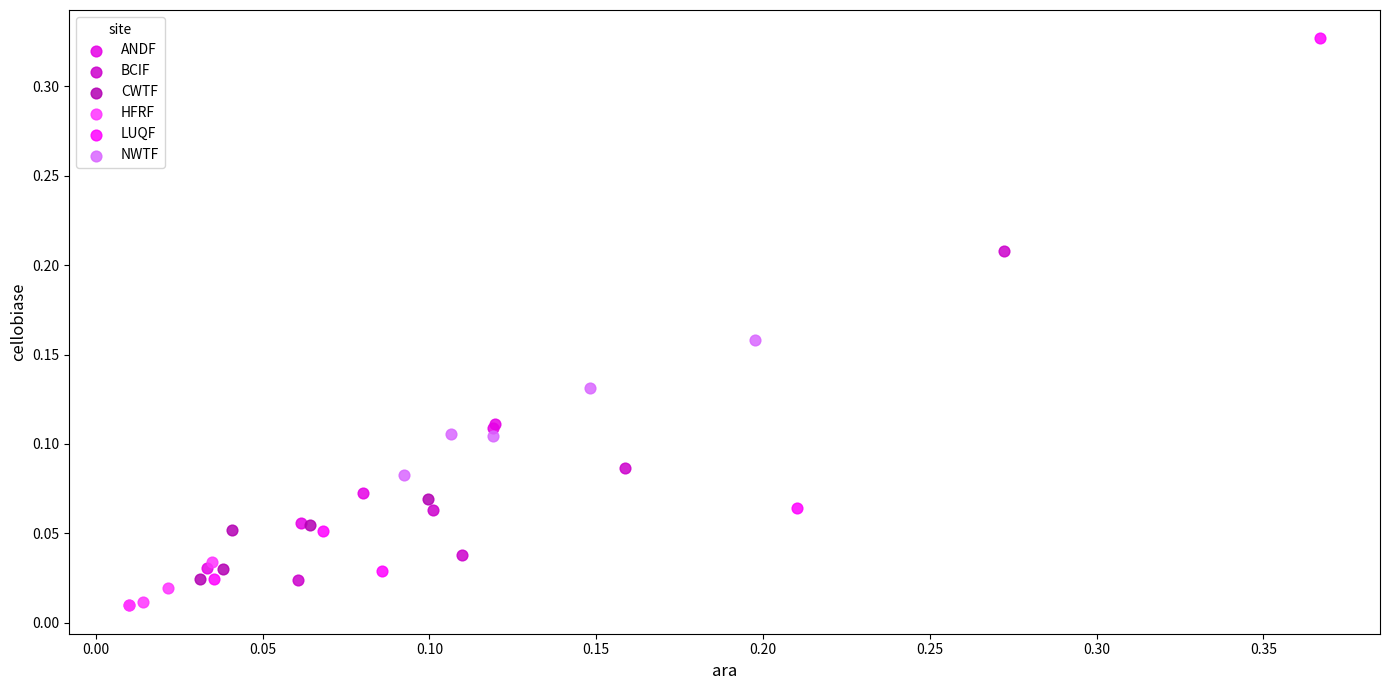

What are all the series names shown in the legend?

ANDF, BCIF, CWTF, HFRF, LUQF, NWTF